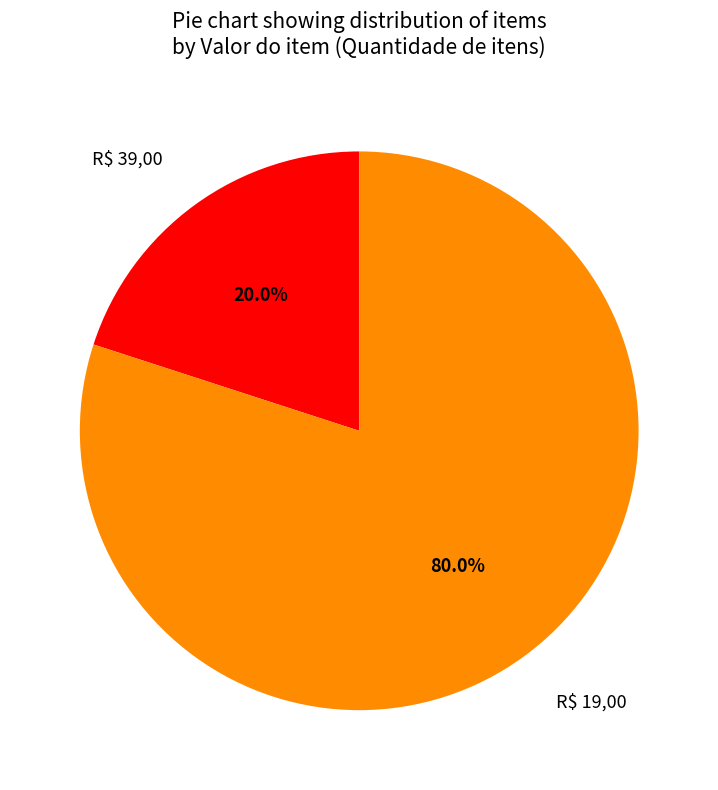

How many slices are in this pie chart?

2